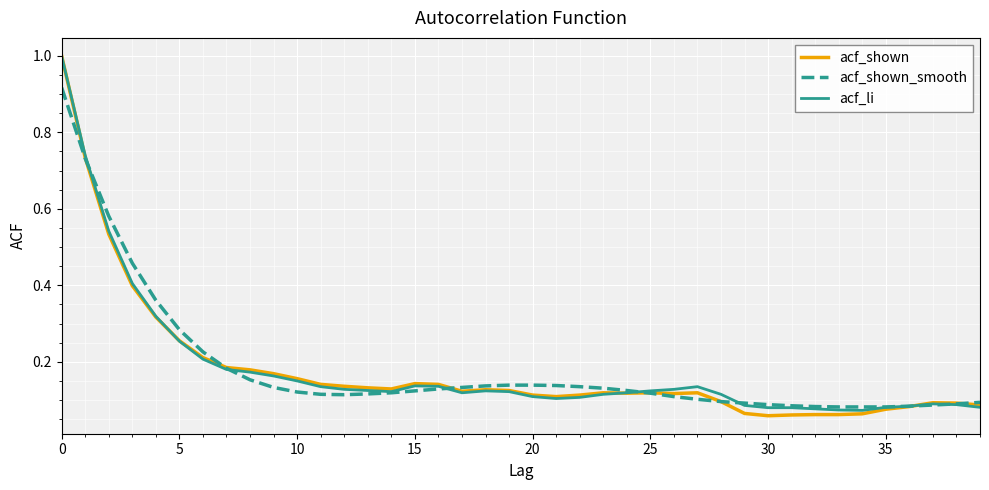

True or false: acf_shown_smooth and acf_shown cross at least once.

True